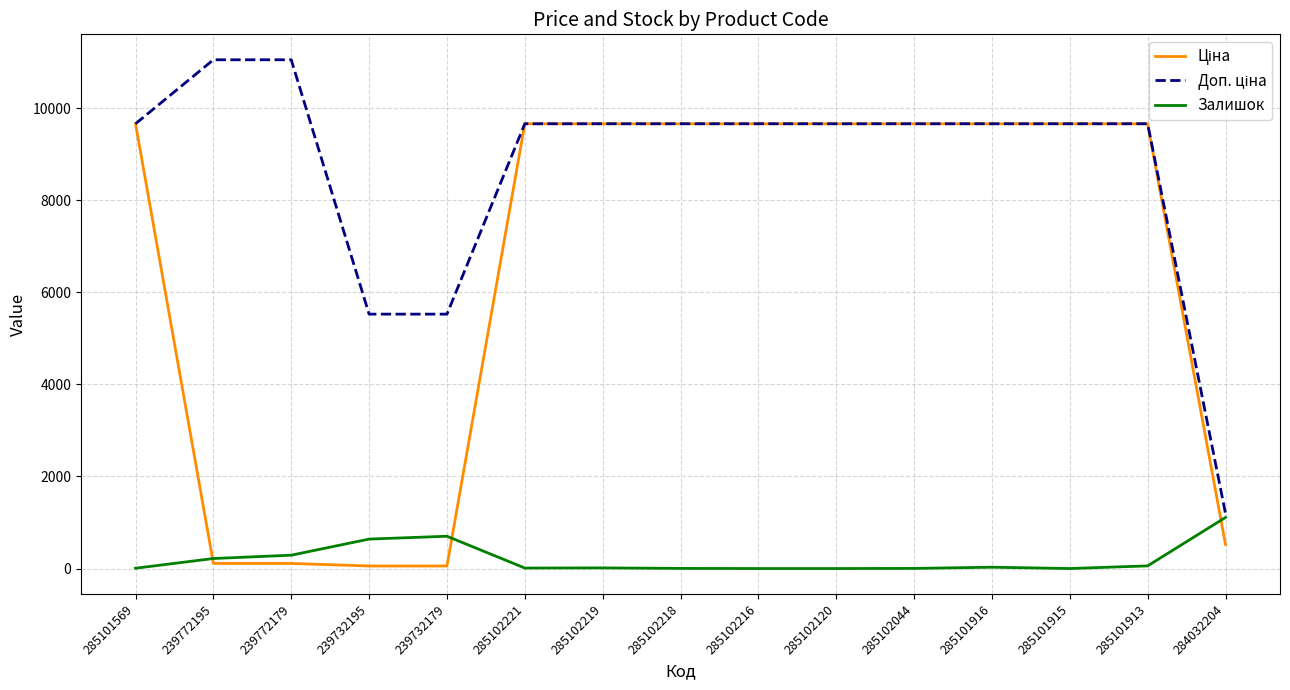

The Залишок series shows 1482.2 at 284032204. True or false?

False